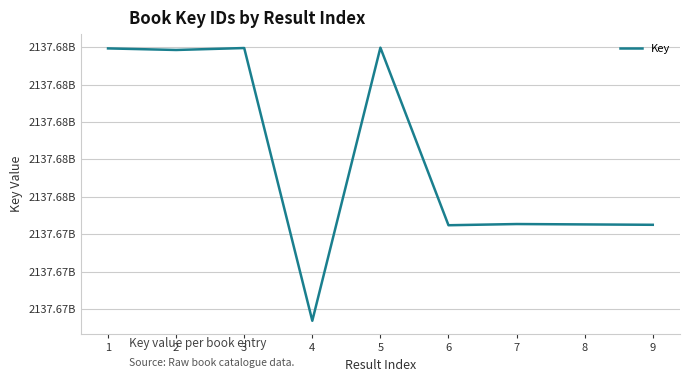

Reading left to right, transcribe all the data shown in this chart.

1=2137684965	2=2137684923	3=2137684975	4=2137677694	5=2137684985	6=2137680244	7=2137680276	8=2137680266	9=2137680256